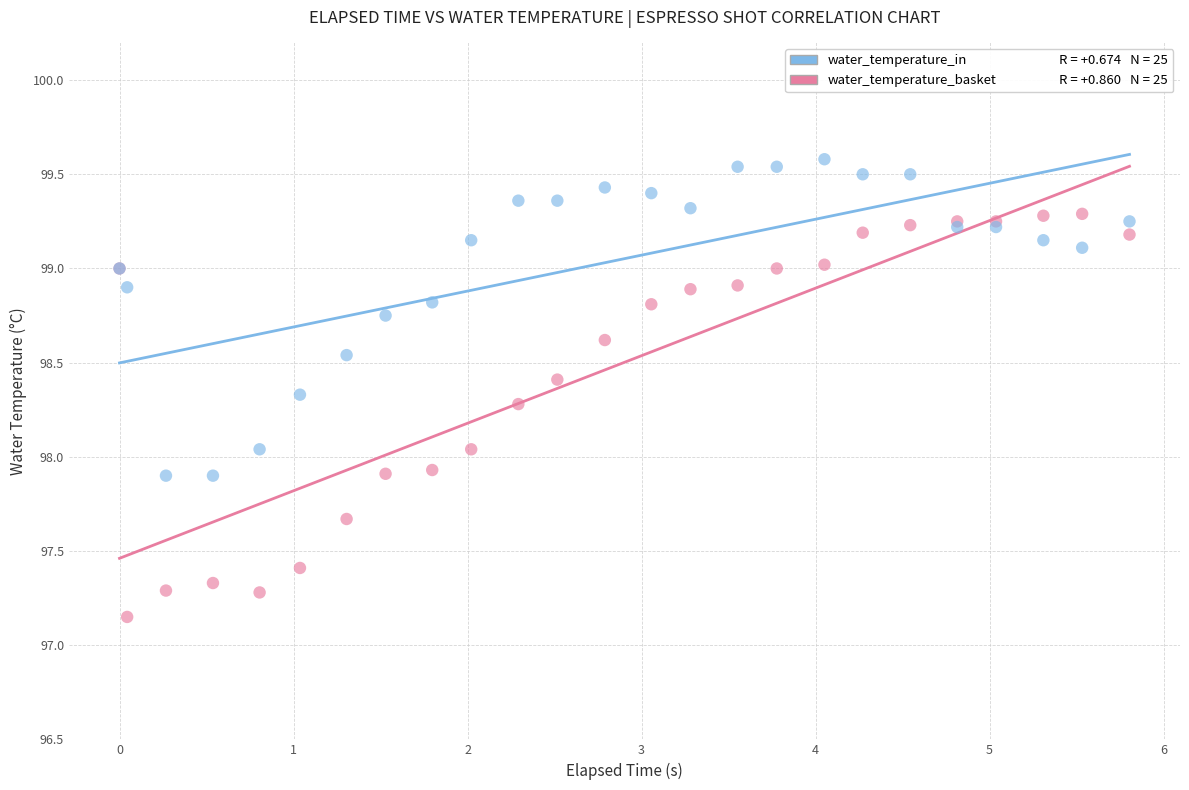

Which series reaches the minimum Y coordinate?

water_temperature_basket